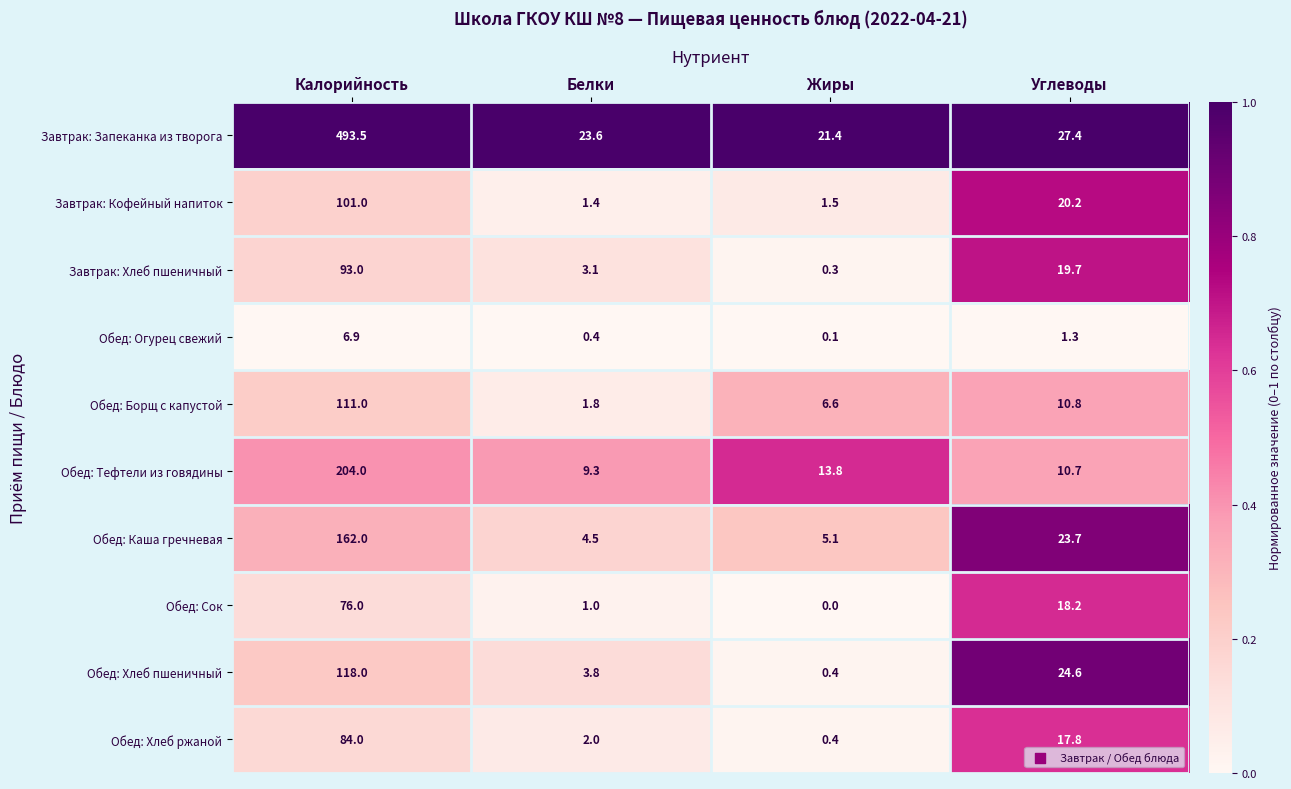

What is the sum of the Завтрак: Хлеб пшеничный values at Жиры and Белки?

3.4